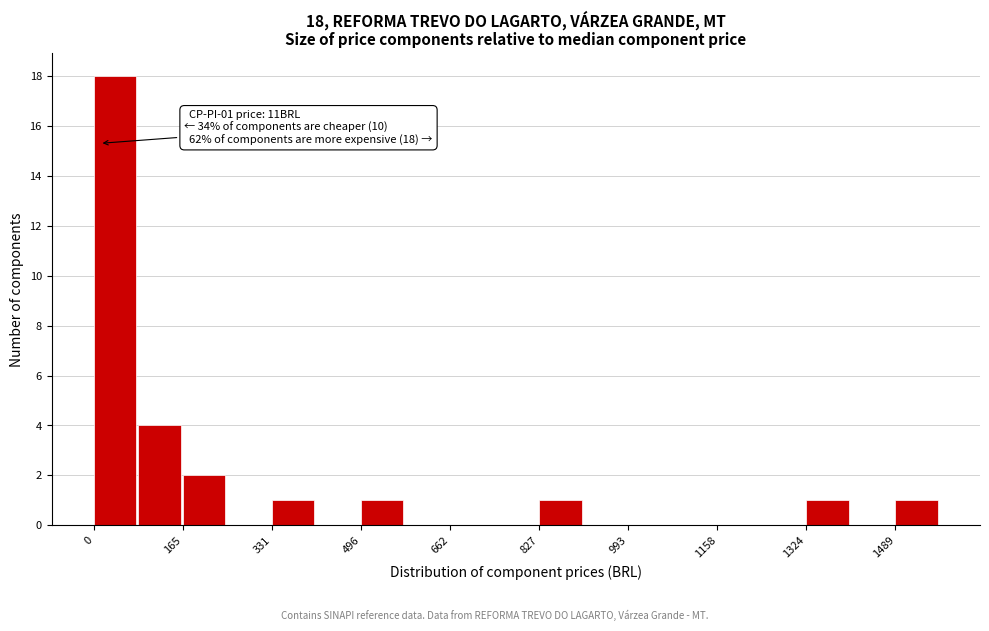

Over which range of the x-axis is the bar tallest?

0 to 80